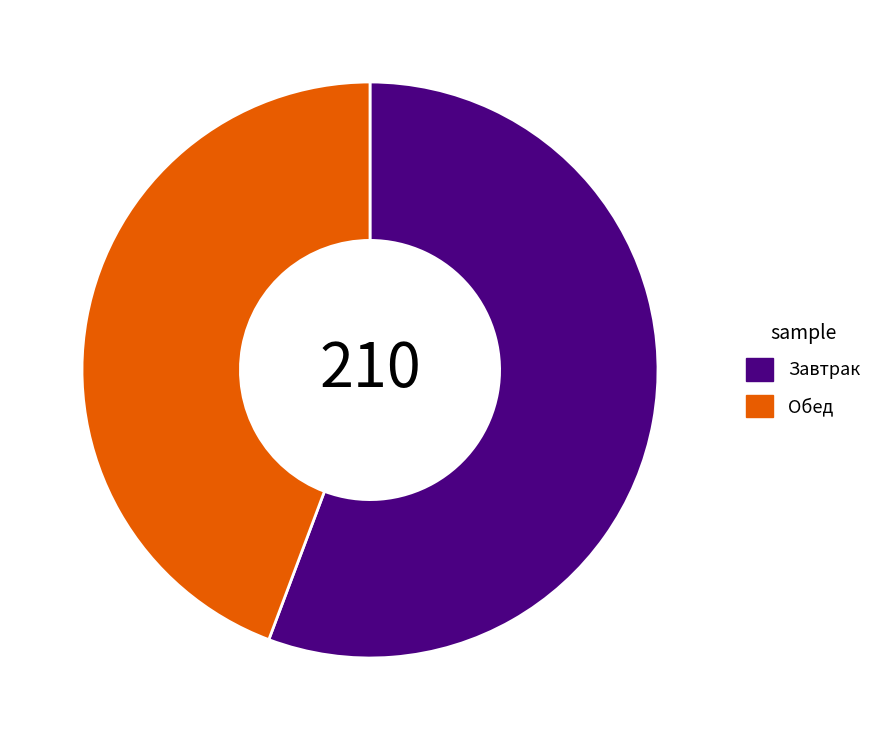

What is the largest slice in the pie chart?

Завтрак